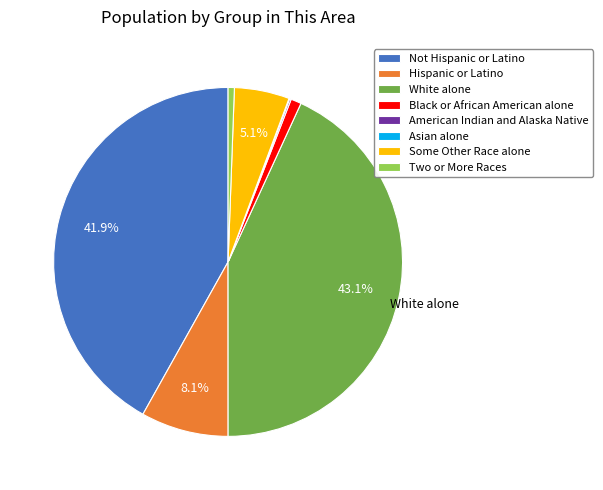

Which category has the biggest portion of the pie?

White alone